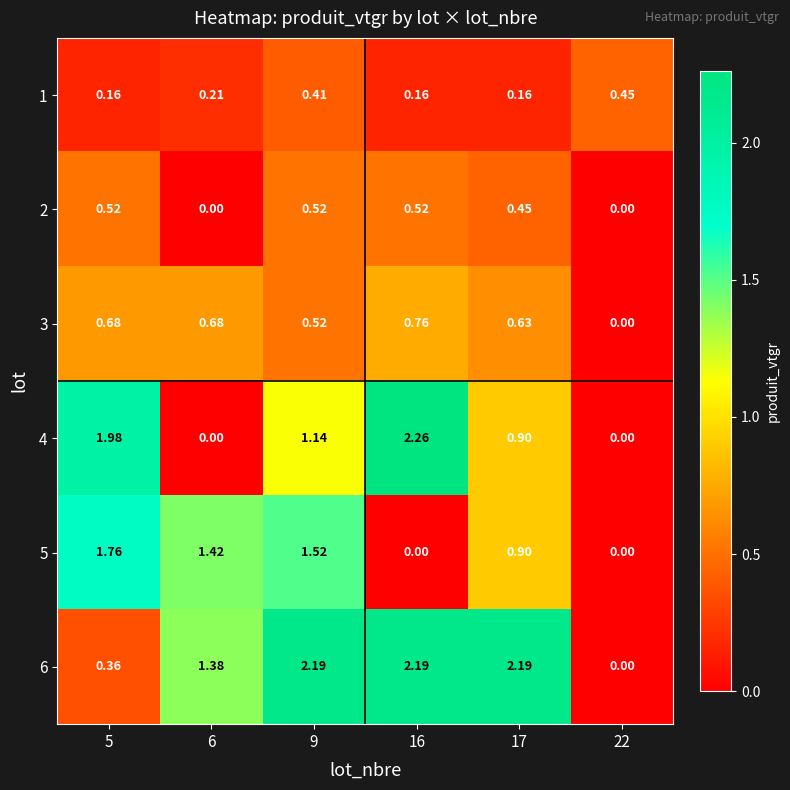

Is the value of 2 at 16 greater than the value of 1 at 9?

Yes